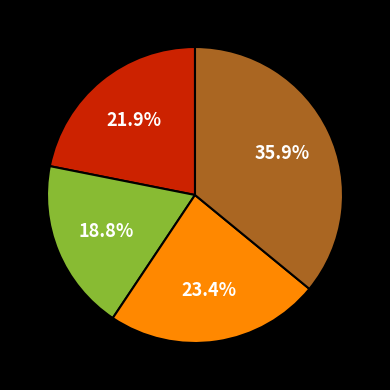

Is there any slice that represents more than half of the pie?

No